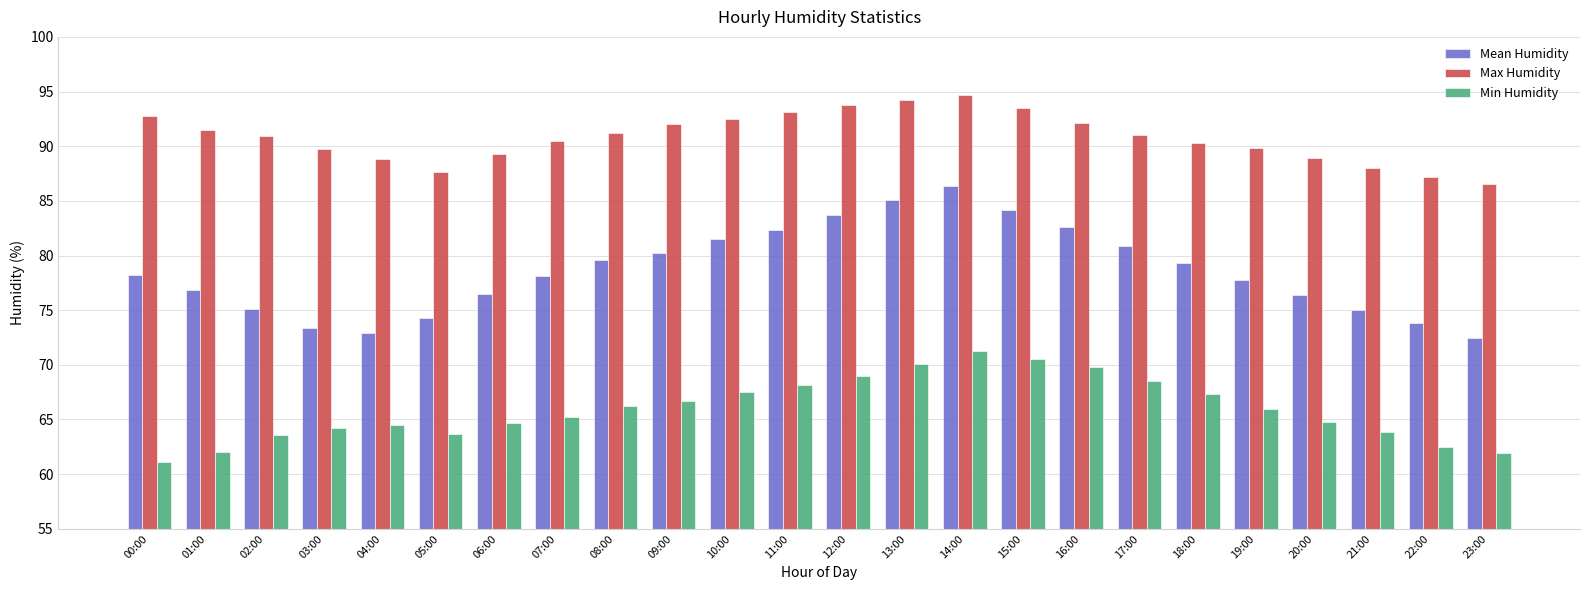

Which label corresponds to the largest value in the chart?

14:00